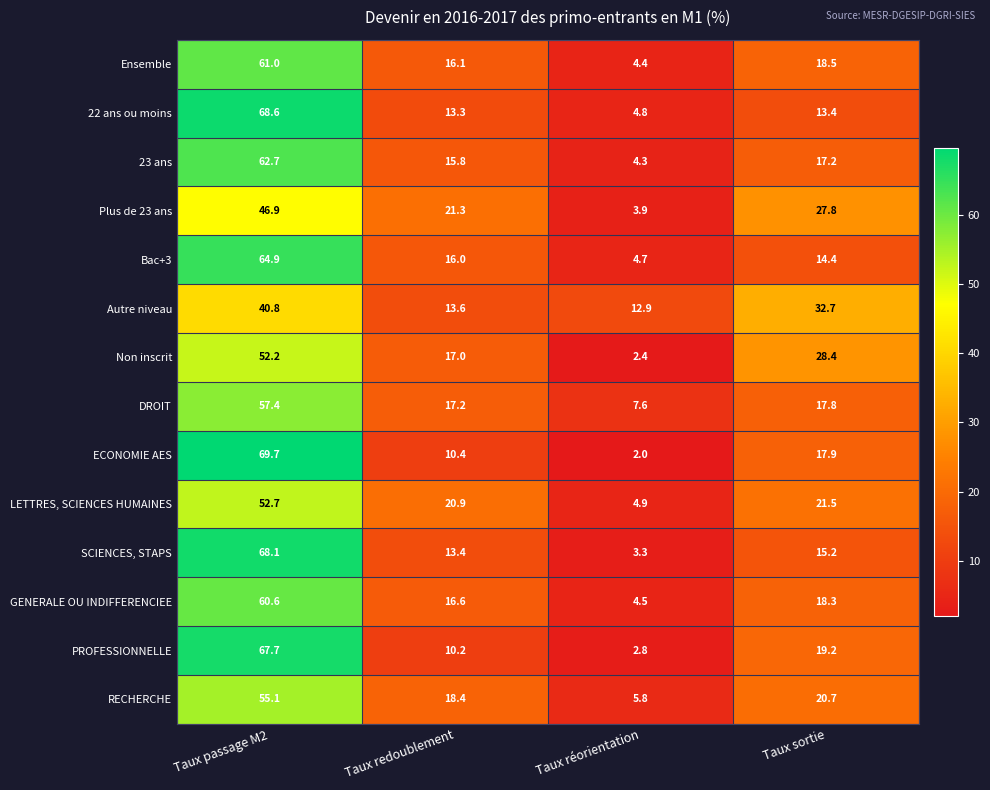

At which label does Non inscrit first exceed 28?

Taux passage M2